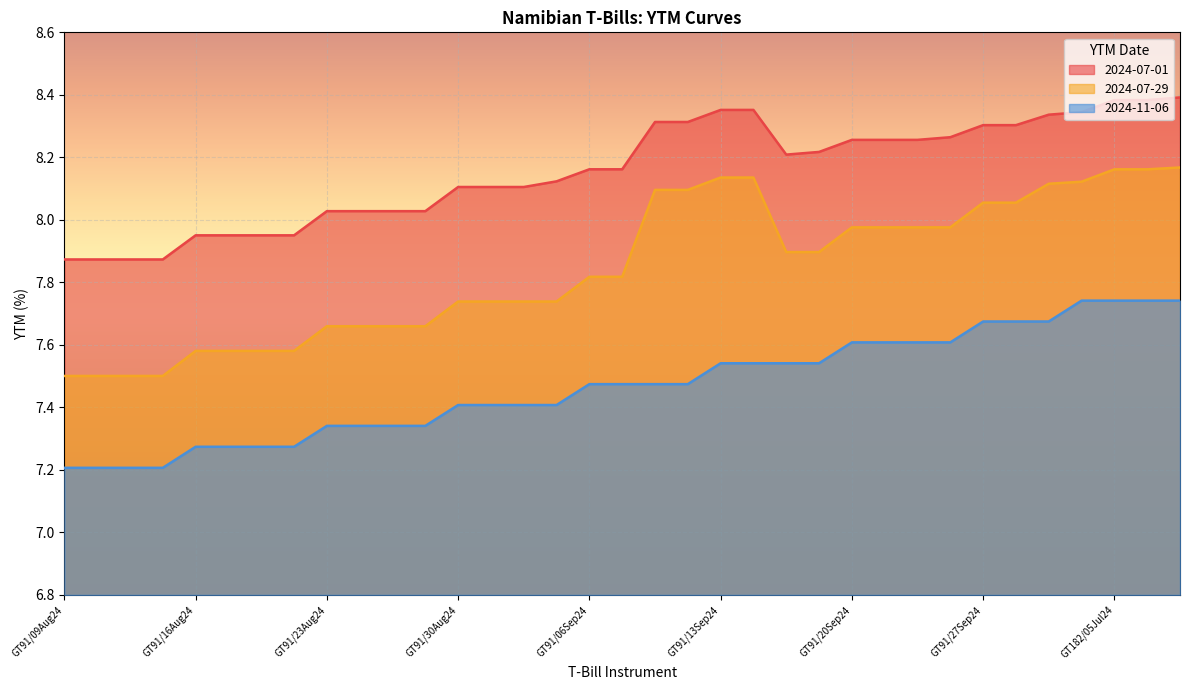

The value of YTM (%) 2024-07-01 at GT273/15Mar24 is 8.2. True or false?

True